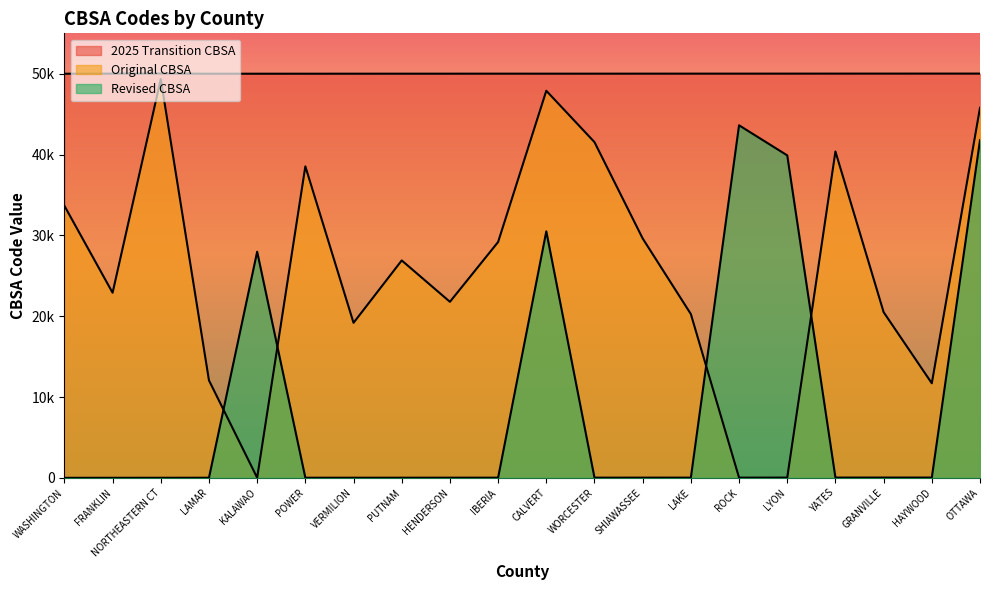

What is the value of the Original CBSA point at the 6th from the left?

38540